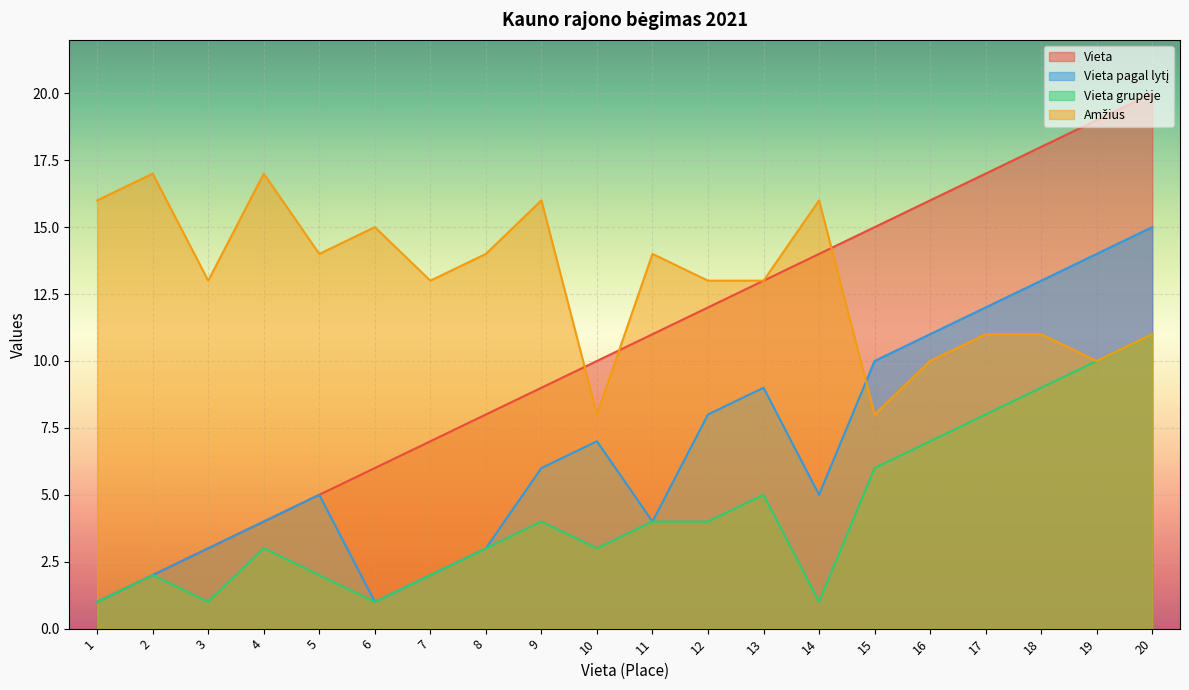

Is it true that Vieta grupėje equals 5 at 12?

False